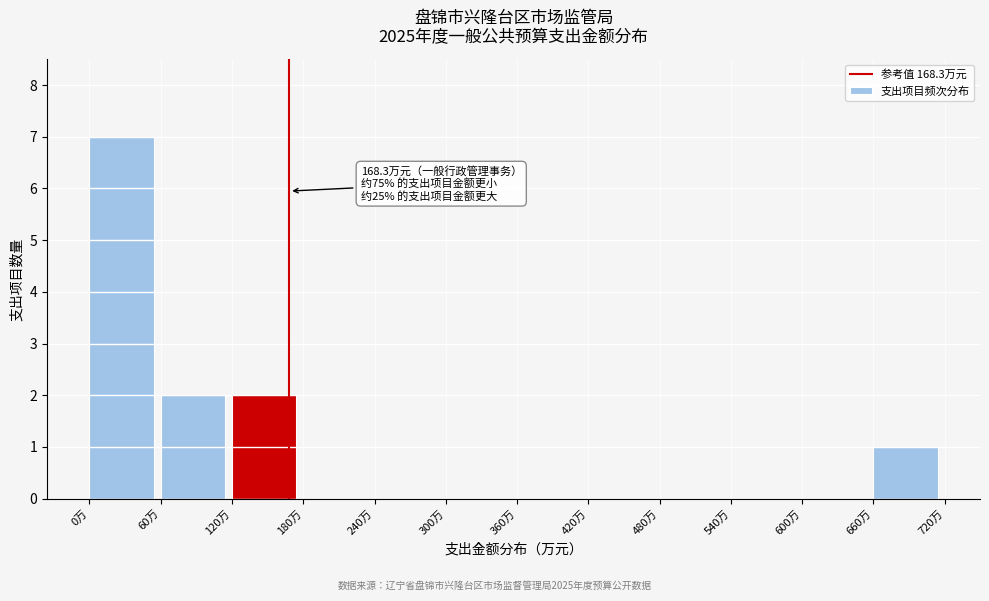

Over which range of the x-axis is the bar tallest?

0 to 60